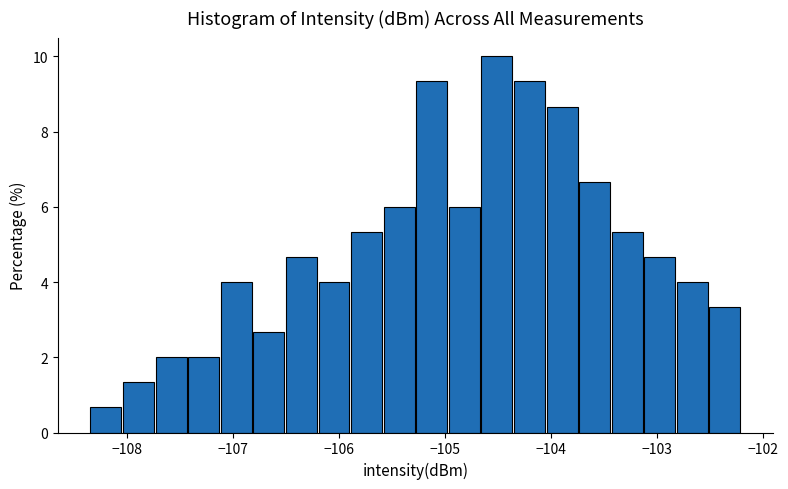

Around what value on the x-axis is the tallest bar? Give the approximate position of its centre, as read against the axis.

-104.5